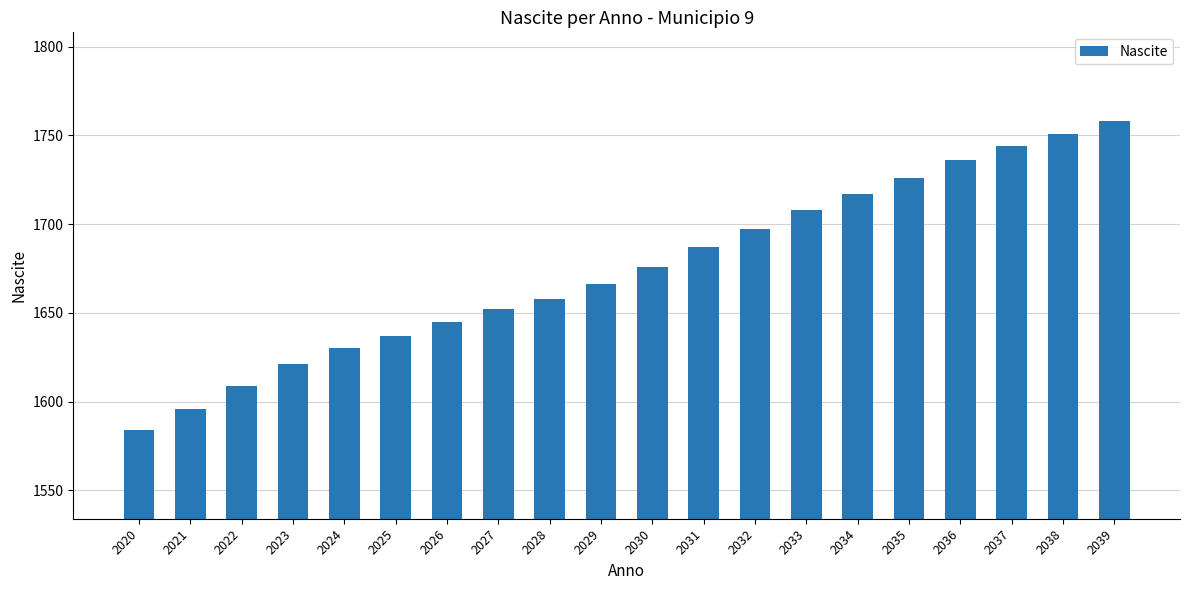

True or false: the data shows 588 at 2023.

False